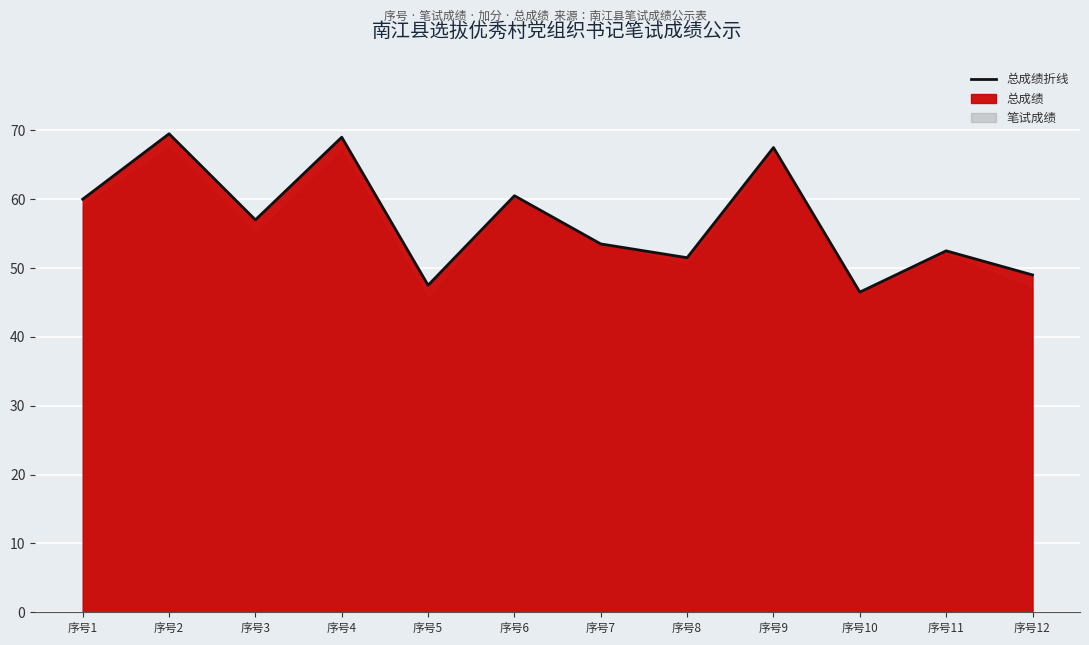

How many points are higher than both their immediate neighbors (excluding endpoints)?

5